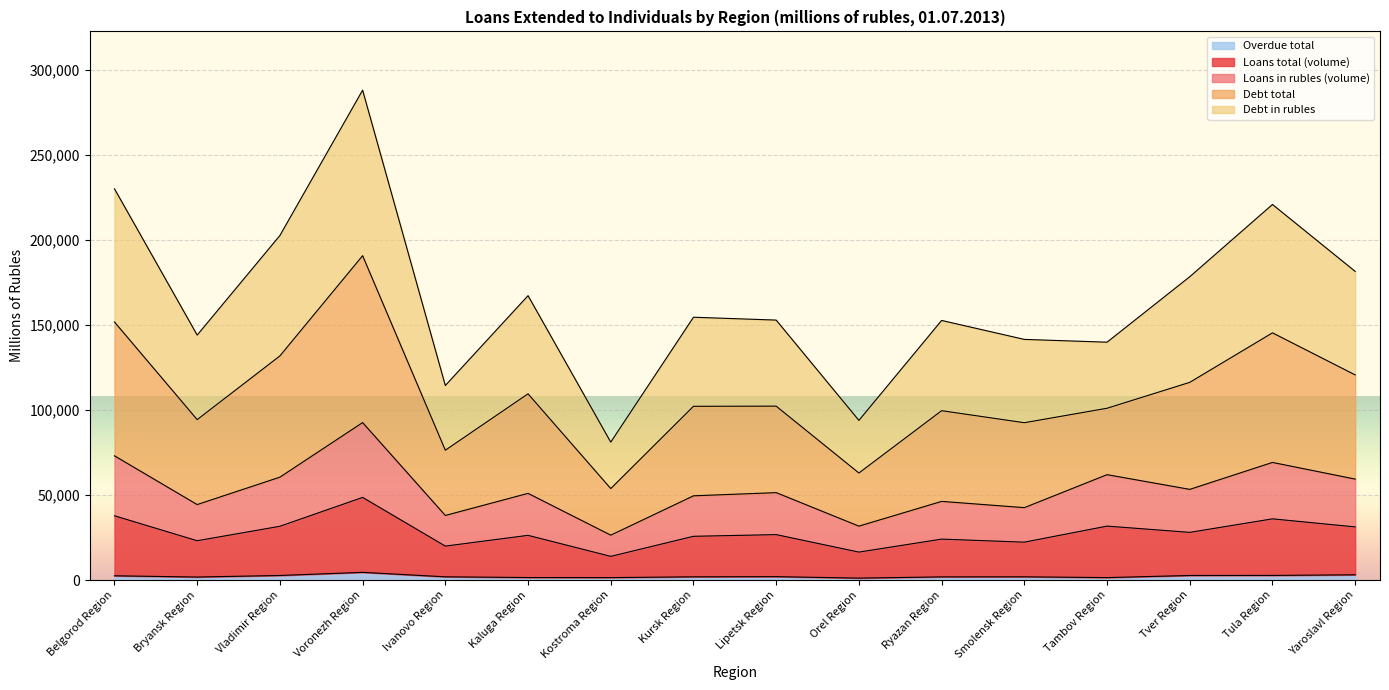

Reading left to right, list all the values displayed in this chart.

Loans total (volume): Belgorod Region=72984	Bryansk Region=44342	Vladimir Region=60448	Voronezh Region=92524	Ivanovo Region=37935	Kaluga Region=50932	Kostroma Region=26362	Kursk Region=49485	Lipetsk Region=51358	Orel Region=31660	Ryazan Region=46208	Smolensk Region=42532	Tambov Region=61917	Tver Region=53272	Tula Region=69105	Yaroslavl Region=59310
Loans in rubles (volume): Belgorod Region=37750	Bryansk Region=23082	Vladimir Region=31581	Voronezh Region=48553	Ivanovo Region=19929	Kaluga Region=26256	Kostroma Region=13891	Kursk Region=25692	Lipetsk Region=26681	Orel Region=16405	Ryazan Region=24033	Smolensk Region=22248	Tambov Region=31680	Tver Region=28004	Tula Region=35946	Yaroslavl Region=31219
Debt total: Belgorod Region=229931	Bryansk Region=143955	Vladimir Region=202479	Voronezh Region=287891	Ivanovo Region=114329	Kaluga Region=167124	Kostroma Region=81038	Kursk Region=154447	Lipetsk Region=152765	Orel Region=93817	Ryazan Region=152554	Smolensk Region=141415	Tambov Region=139780	Tver Region=178260	Tula Region=220711	Yaroslavl Region=181373
Debt in rubles: Belgorod Region=151654	Bryansk Region=94264	Vladimir Region=131719	Voronezh Region=190618	Ivanovo Region=76290	Kaluga Region=109435	Kostroma Region=53740	Kursk Region=102095	Lipetsk Region=102184	Orel Region=62896	Ryazan Region=99516	Smolensk Region=92447	Tambov Region=100942	Tver Region=116177	Tula Region=145274	Yaroslavl Region=120540
Overdue total: Belgorod Region=2476	Bryansk Region=1750	Vladimir Region=2672	Voronezh Region=4505	Ivanovo Region=1882	Kaluga Region=1451	Kostroma Region=1415	Kursk Region=1873	Lipetsk Region=1975	Orel Region=1114	Ryazan Region=1839	Smolensk Region=1880	Tambov Region=1412	Tver Region=2660	Tula Region=2697	Yaroslavl Region=3067